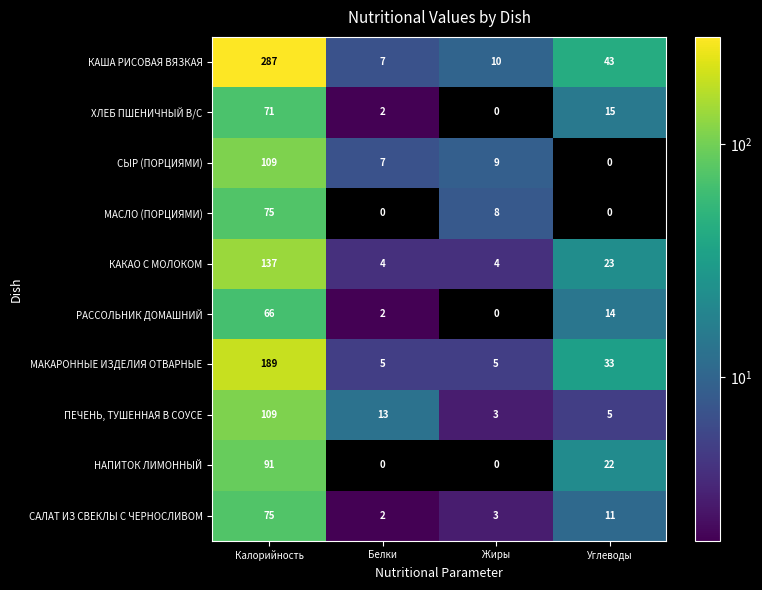

Which series changed the most between Белки and Жиры?

ПЕЧЕНЬ, ТУШЕННАЯ В СОУСЕ